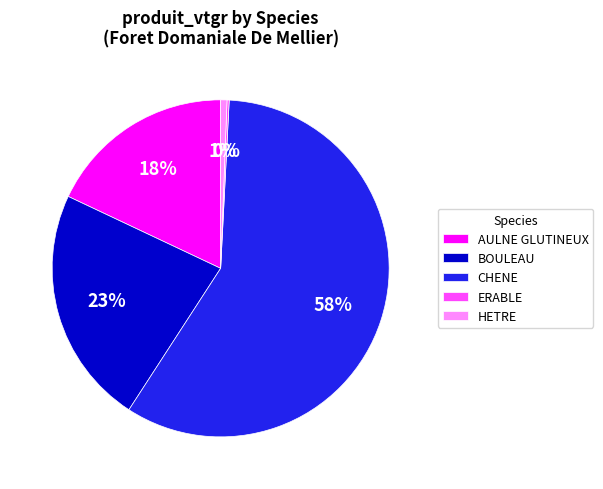

Between HETRE and CHENE, which is larger?

CHENE